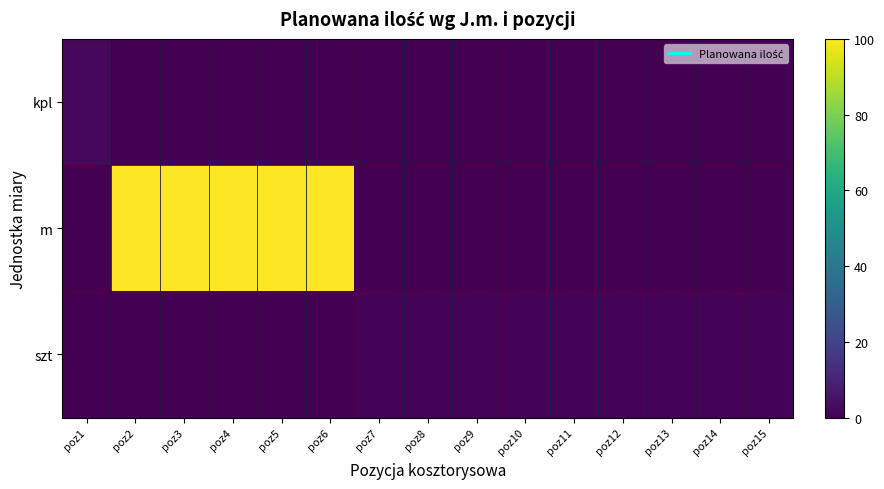

At which category is the sum across all series the highest?

poz2